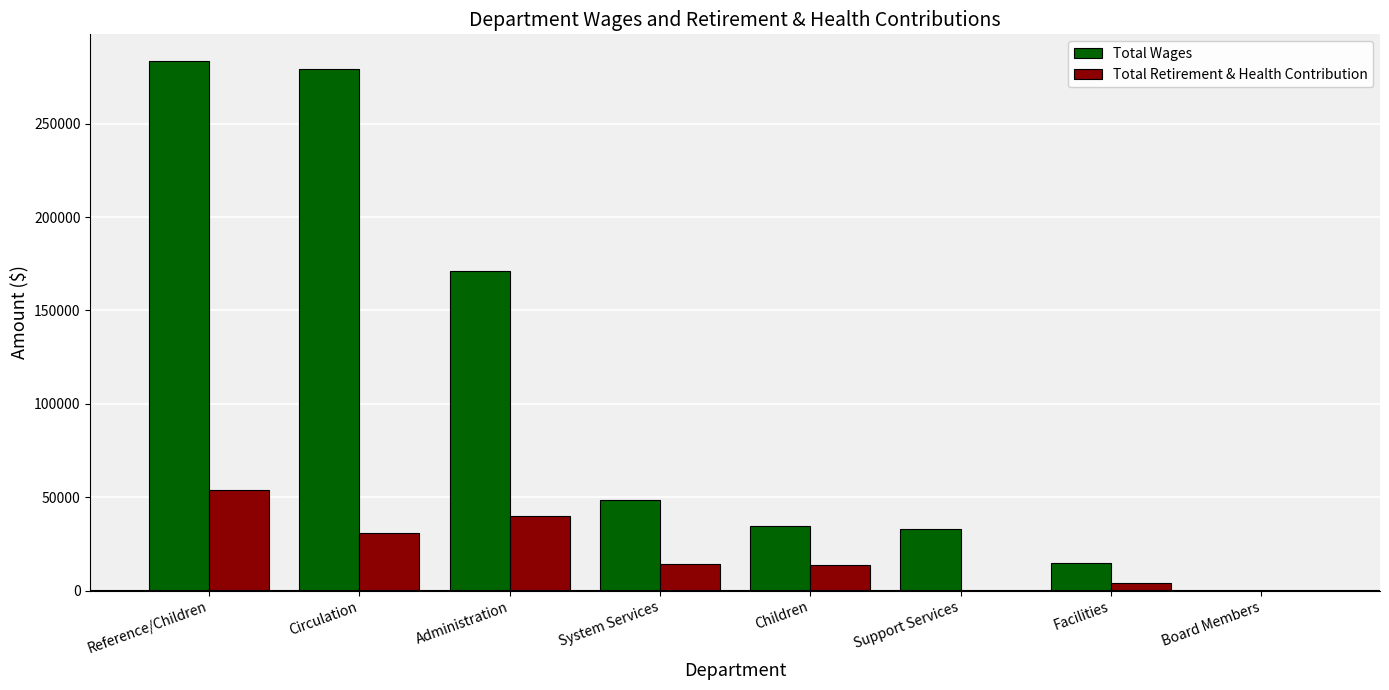

True or false: Total Wages has a value of 69068 at Circulation.

False